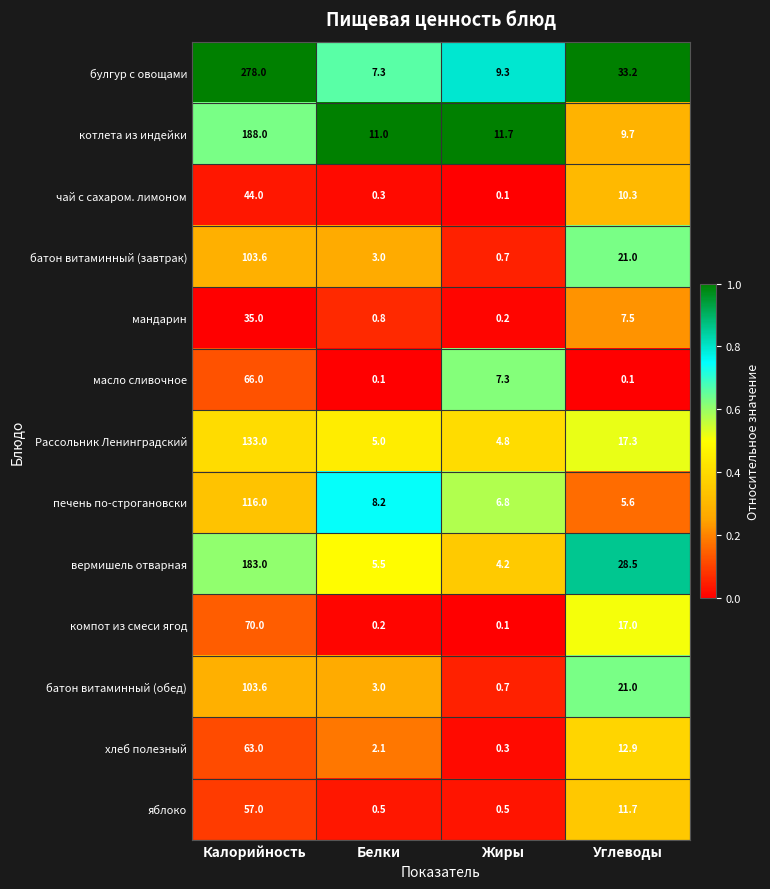

Is the value of котлета из индейки at Калорийность greater than the value of батон витаминный (обед) at Калорийность?

Yes